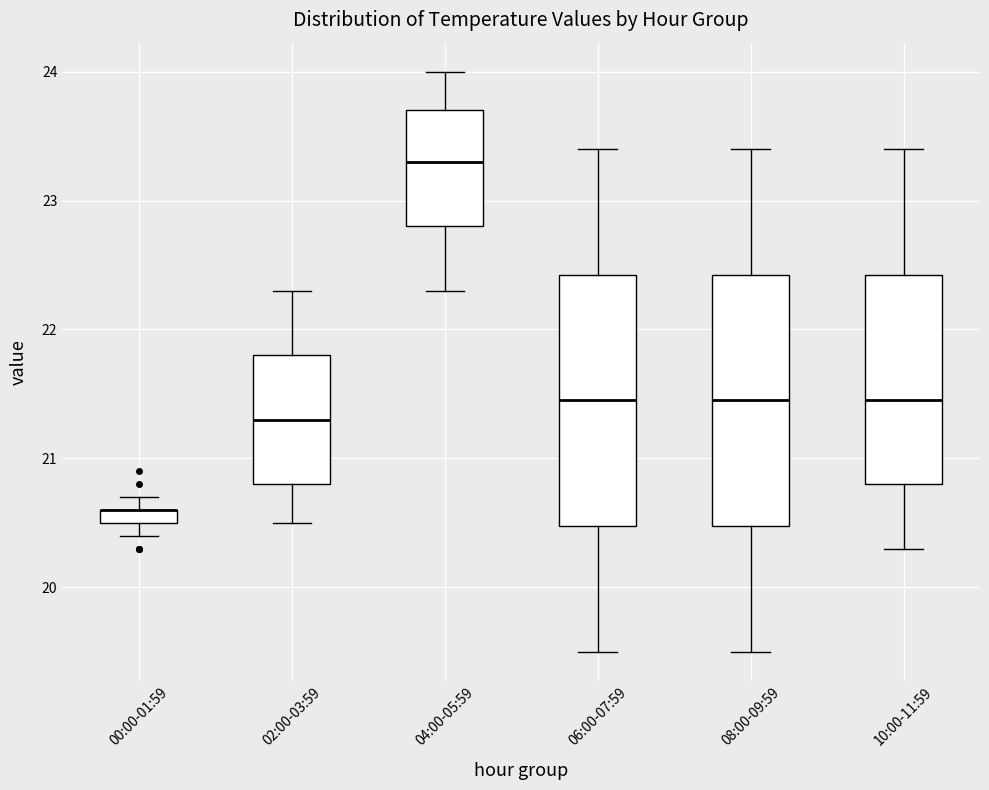

Where does the upper whisker of the box for 08:00-09:59 end on the y-axis? The values are not printed on the chart, so give them approximately, as read against the axis.

23.4